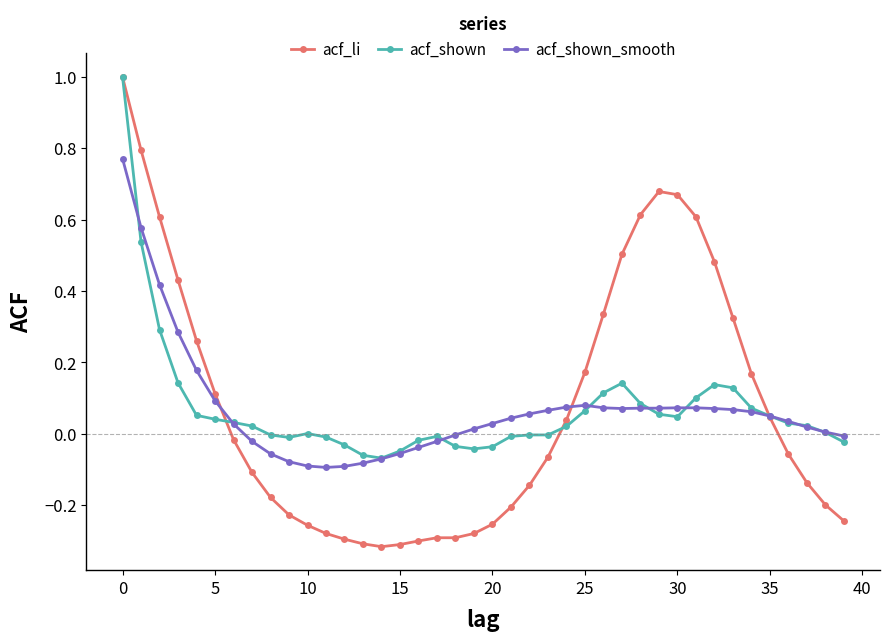

What is the greatest value displayed?

1.0